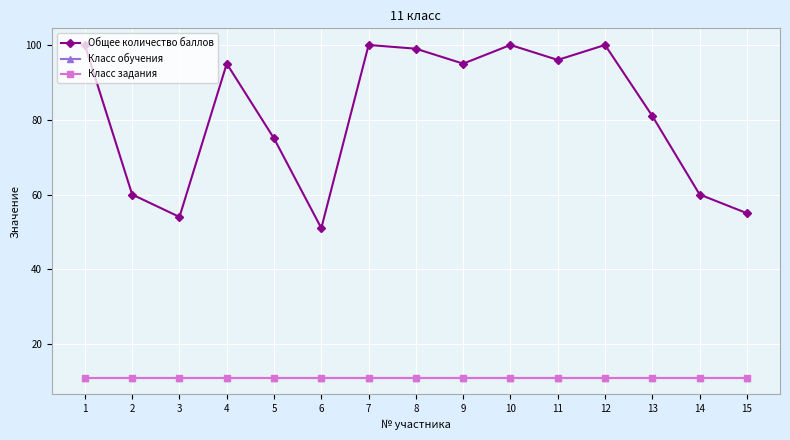

True or false: Класс обучения and Общее количество баллов intersect in this chart.

False